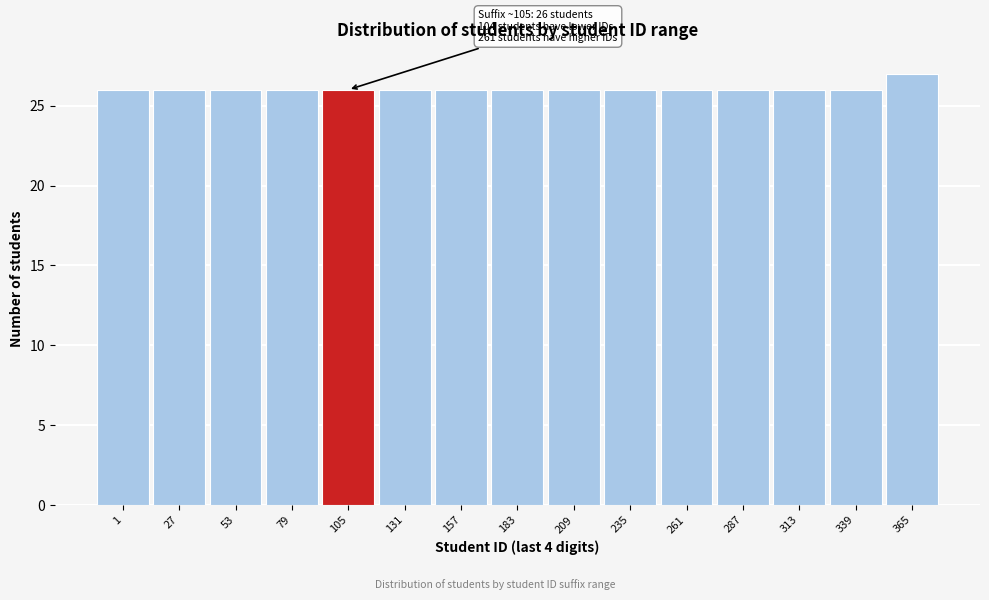

Reading left to right, list all the values displayed in this chart.

1=26	27=26	53=26	79=26	105=26	131=26	157=26	183=26	209=26	235=26	261=26	287=26	313=26	339=26	365=27